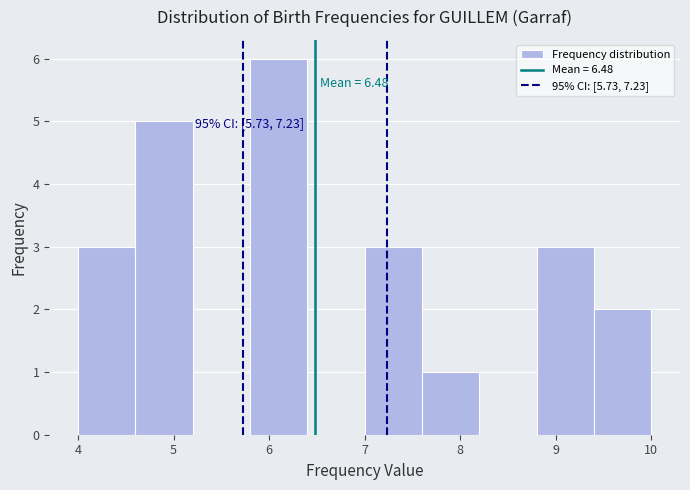

Which range on the x-axis has the tallest bar?

5.8 to 6.4